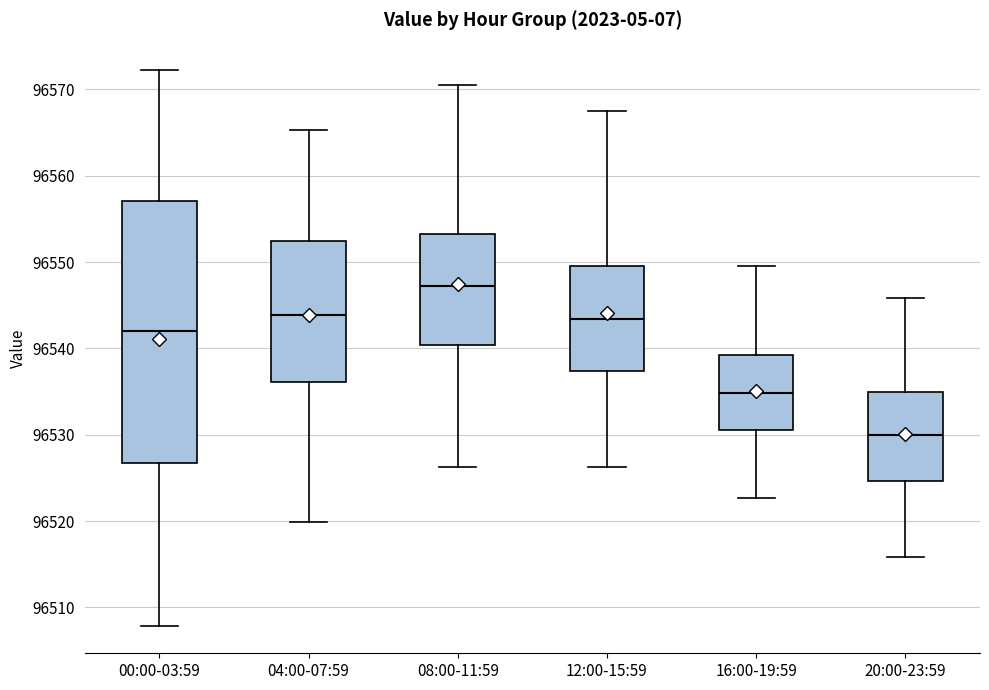

Reading left to right, transcribe this box plot: for each box, give where its median line is, the range the box spans, and where its two whiskers end, as read against the y-axis. The values are not printed on the chart, so give them approximately, as read against the axis.

00:00-03:59: median 96542, box 96527 to 96557, whiskers 96508 to 96572
04:00-07:59: median 96544, box 96536 to 96552, whiskers 96520 to 96565
08:00-11:59: median 96547, box 96540 to 96553, whiskers 96526 to 96570
12:00-15:59: median 96543, box 96537 to 96550, whiskers 96526 to 96568
16:00-19:59: median 96535, box 96531 to 96539, whiskers 96523 to 96550
20:00-23:59: median 96530, box 96525 to 96535, whiskers 96516 to 96546